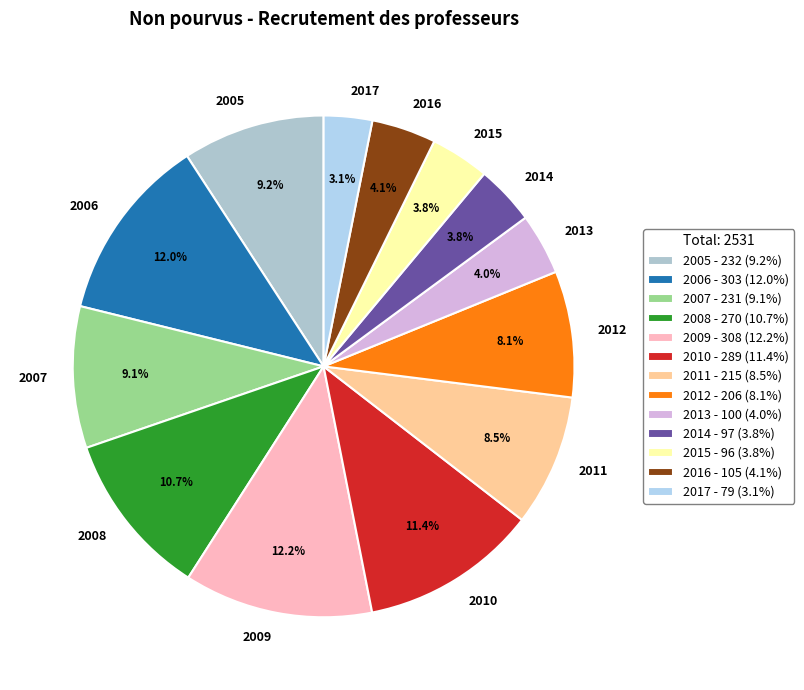

To the nearest percent, what is the combined percentage of 2015 and 2012?

12%